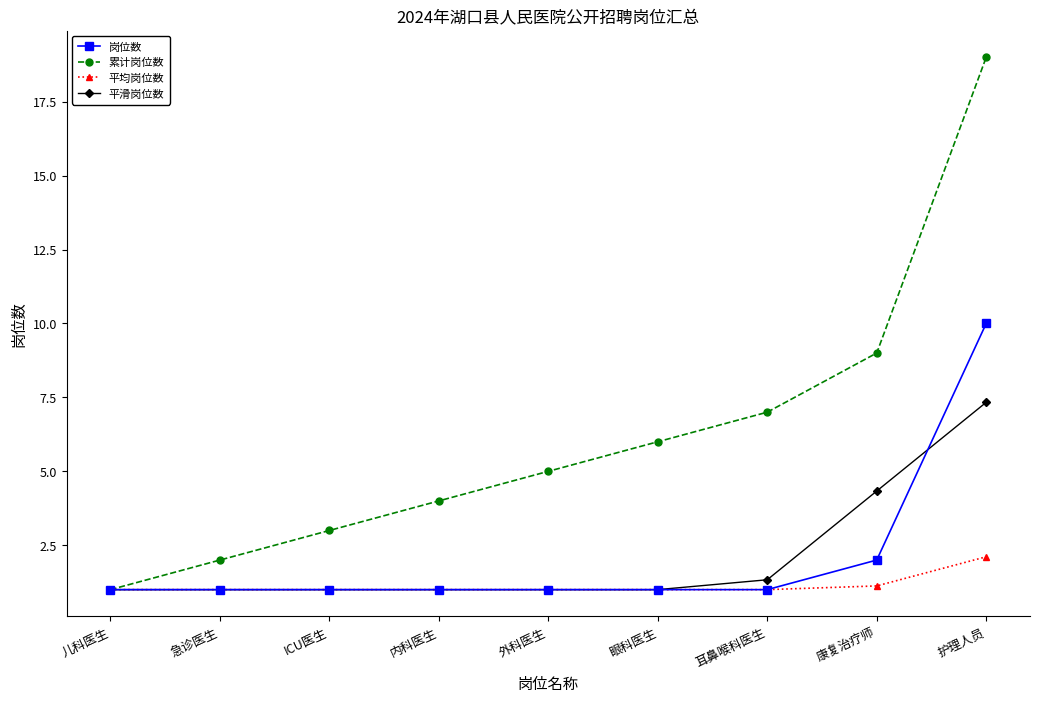

What is the label of the 3rd point from the right?

耳鼻喉科医生